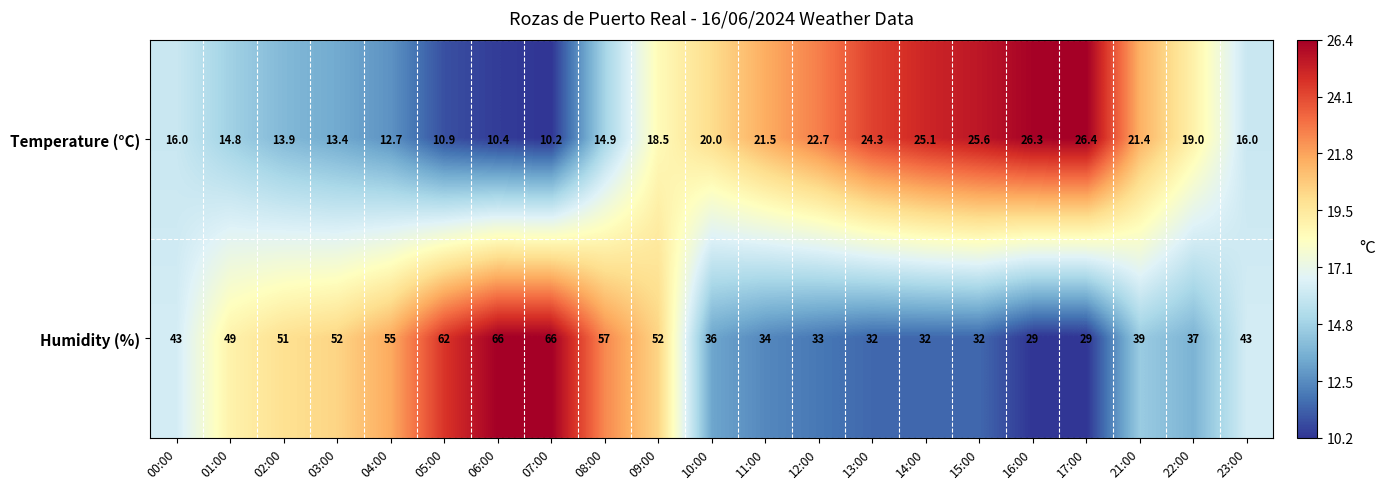

Count the number of data series in this chart.

2